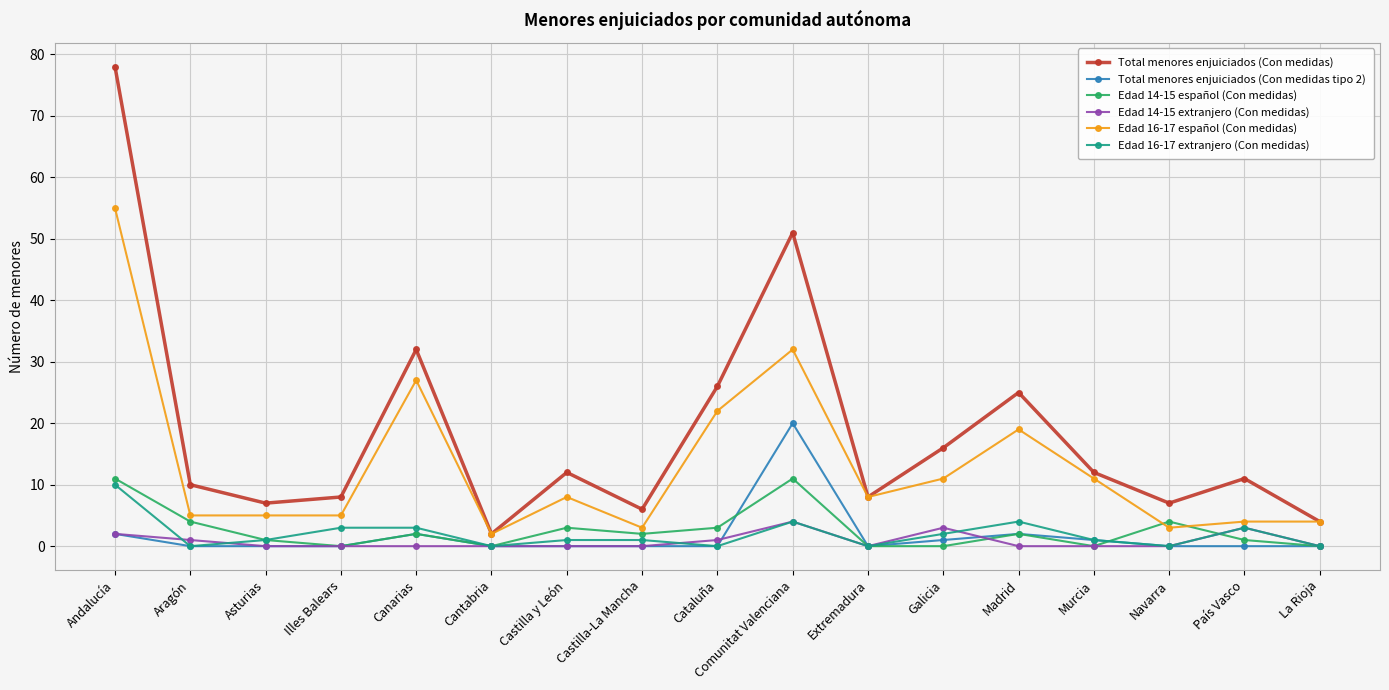

Is this an area chart (filled region under the line)?

No